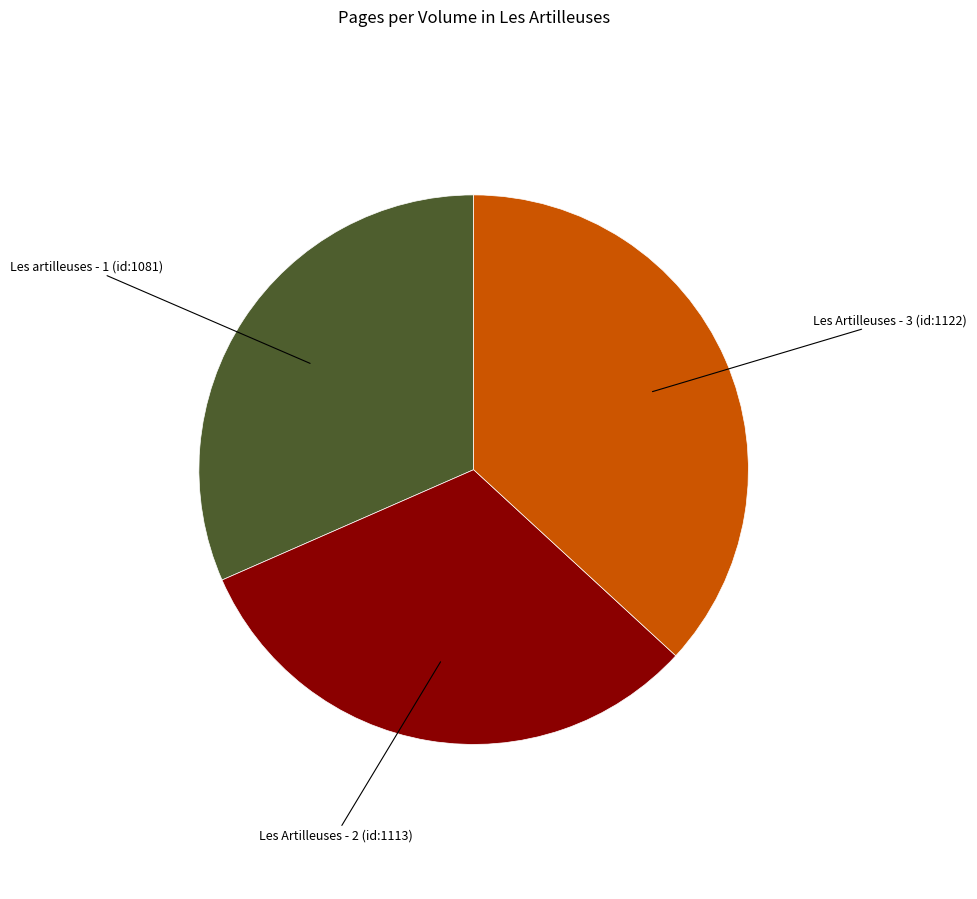

Is there a majority slice in this chart?

No